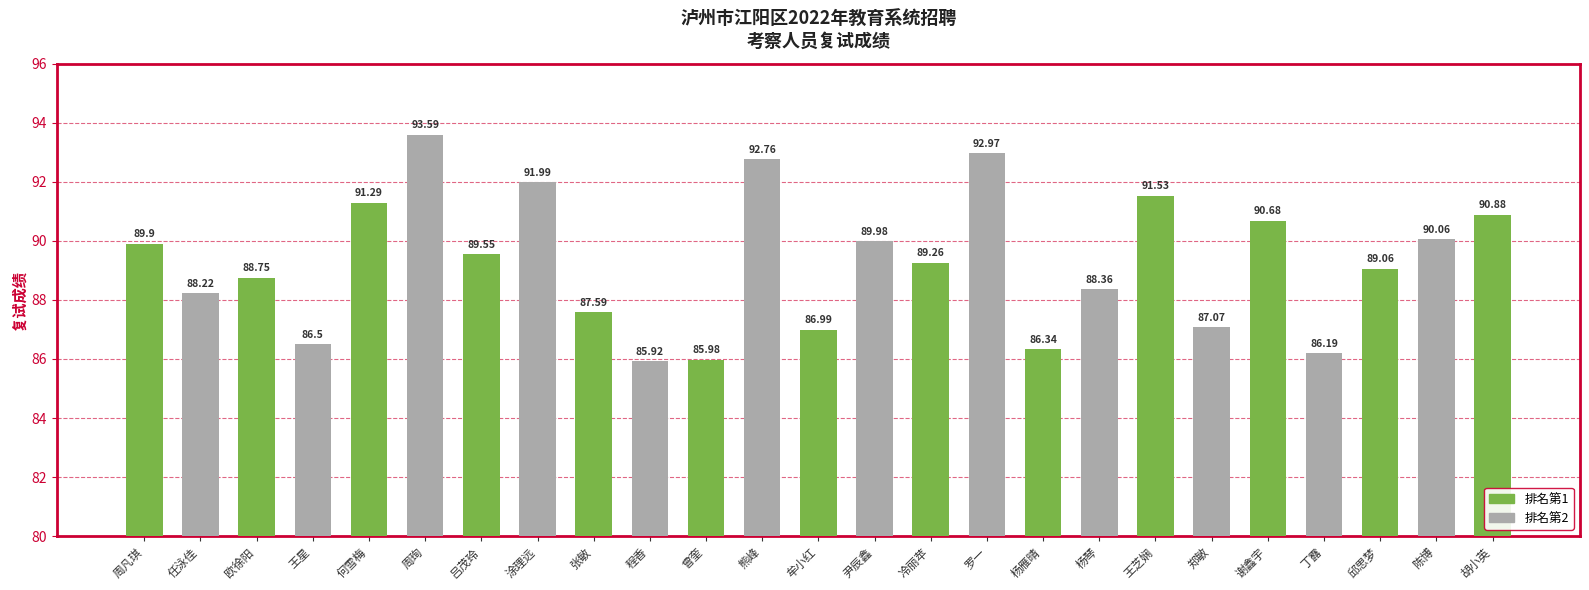

What is the label of the 9th bar from the left?

张敏